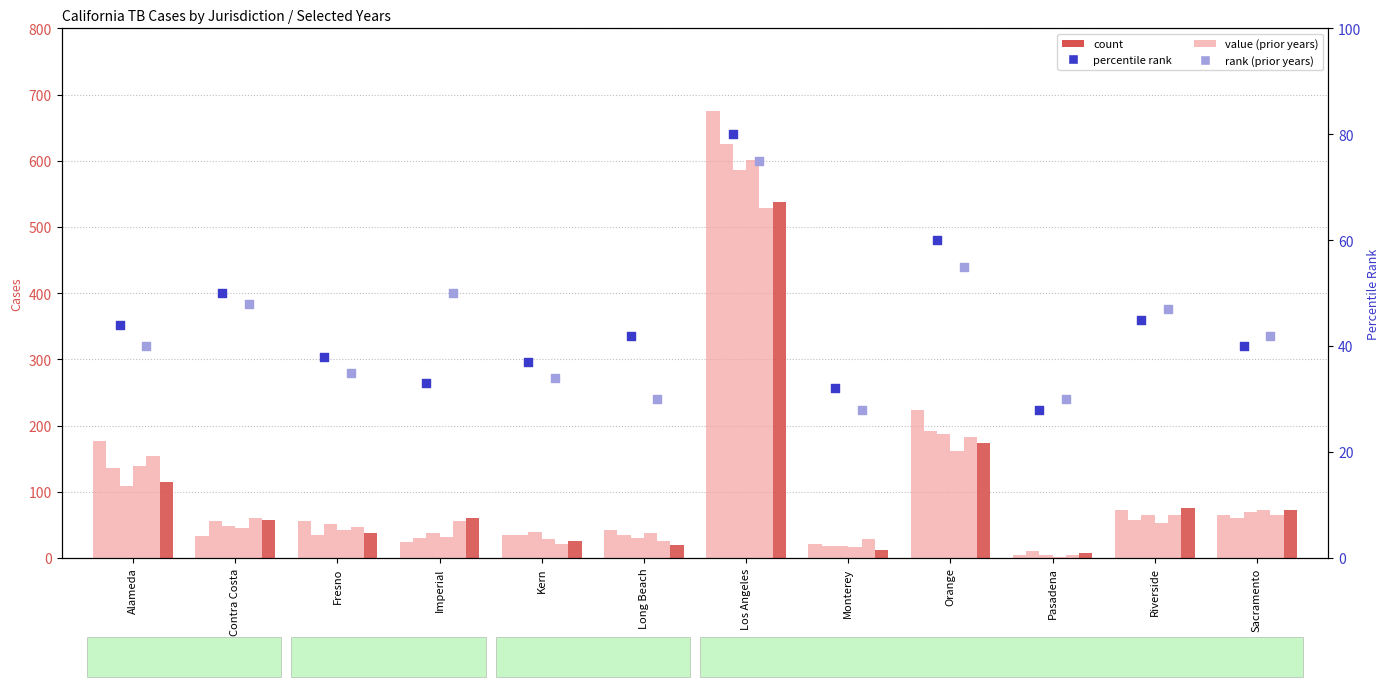

At which category is the sum across all series the highest?

Los Angeles